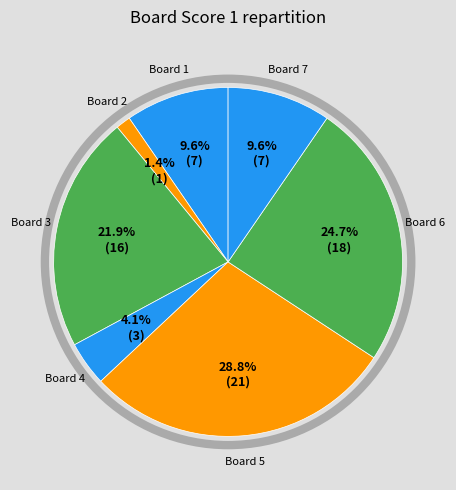

Combined, do Board 6 and Board 5 account for over 50%?

Yes